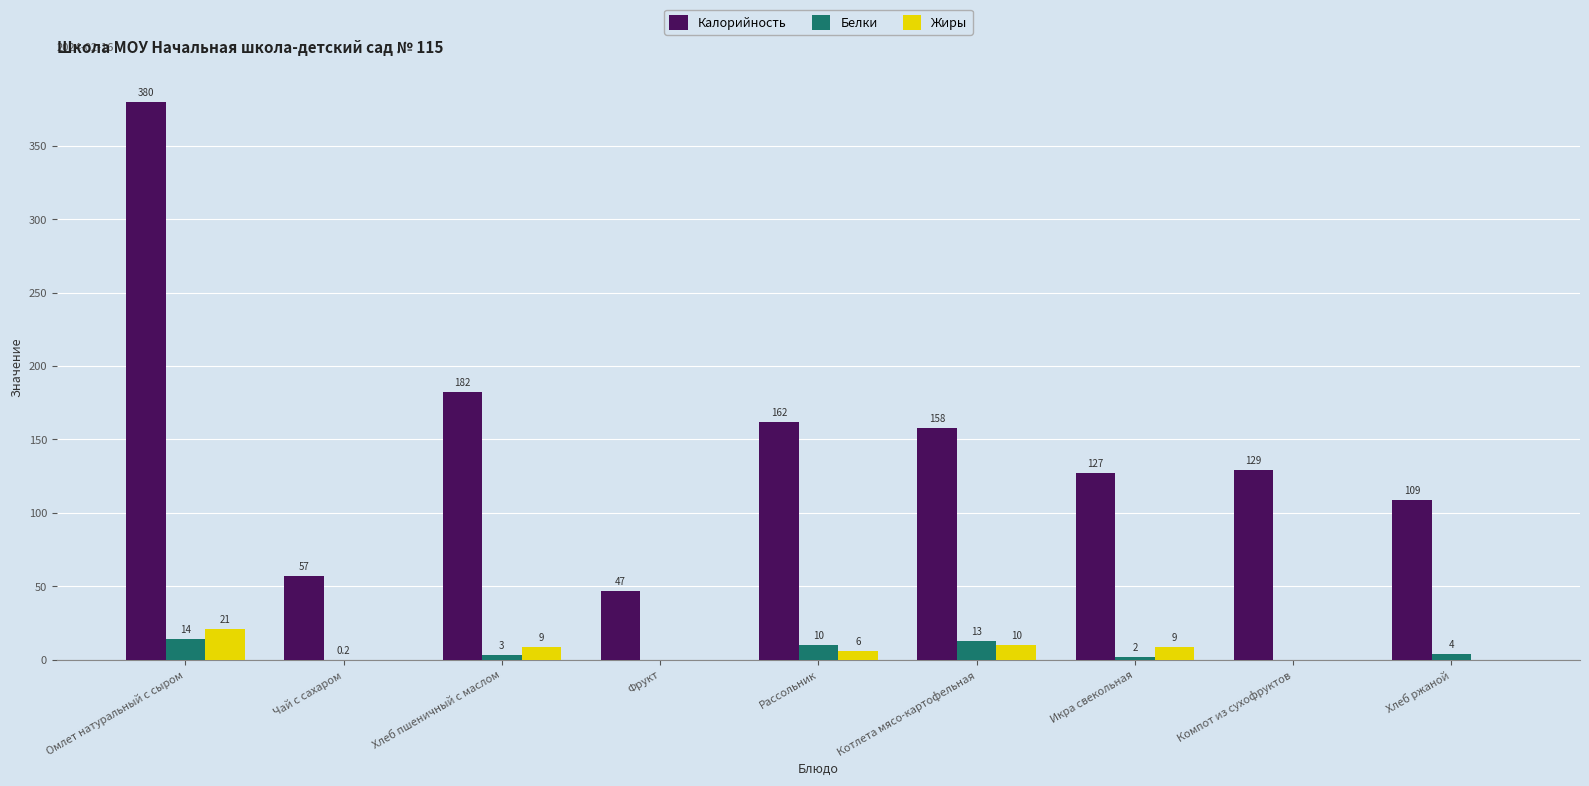

Which series has the largest total across all categories?

Калорийность